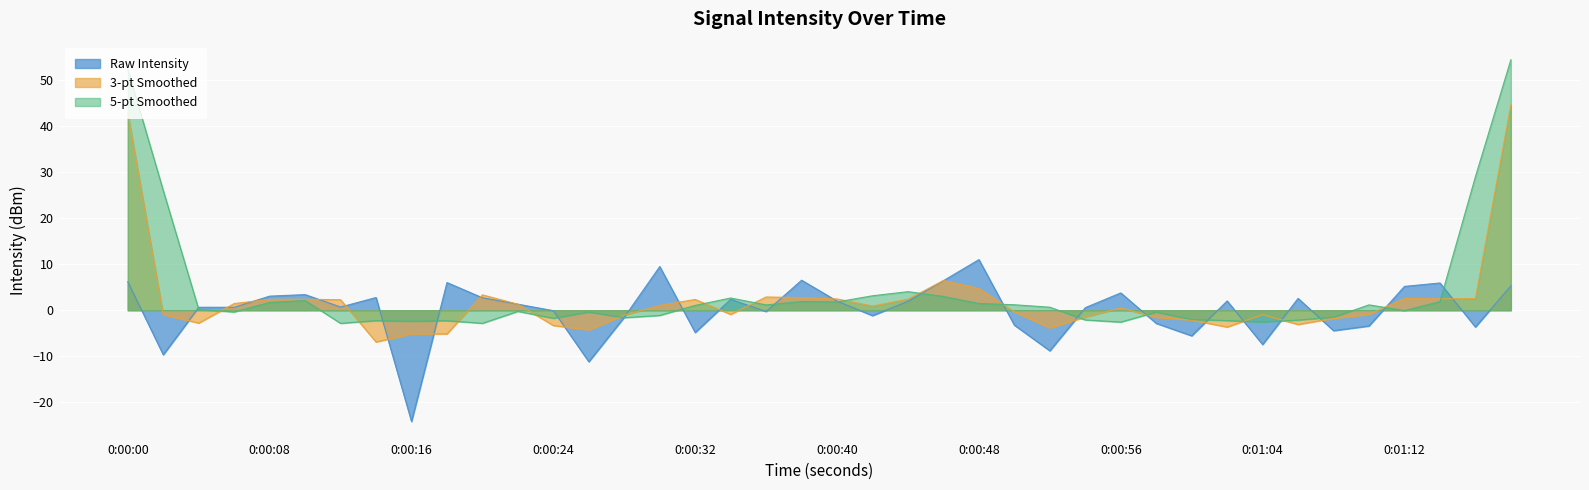

Which label corresponds to the smallest value in the chart?

0:00:16